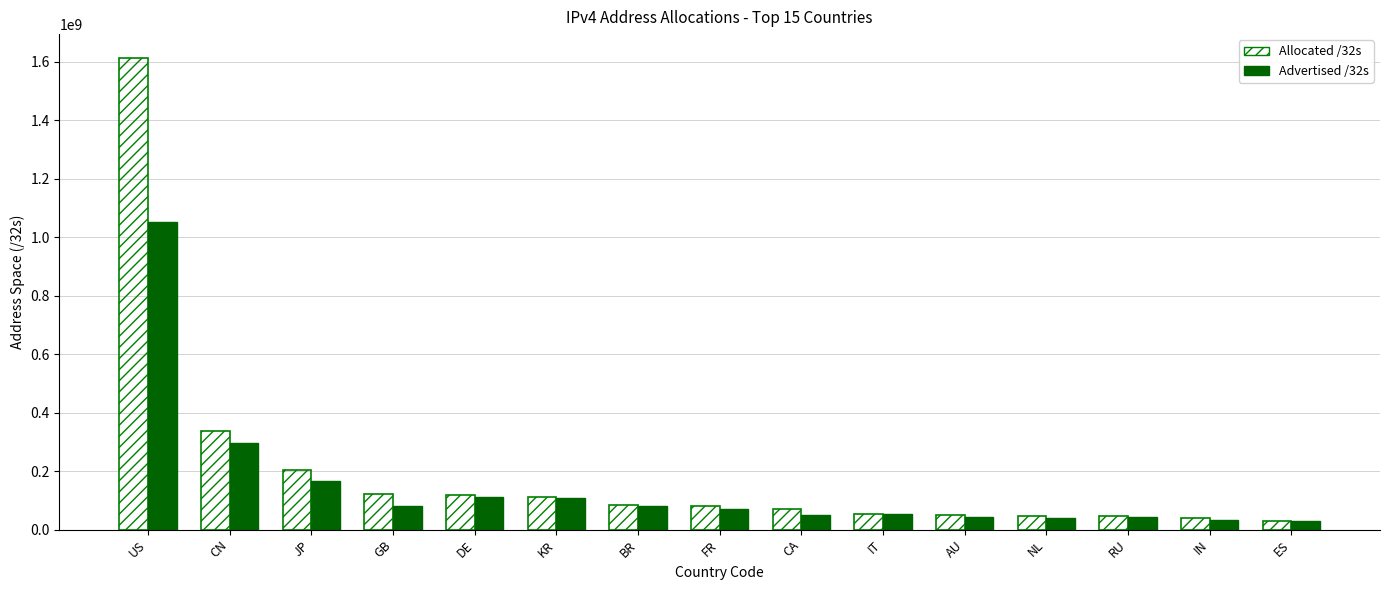

Which series has the widest spread of values?

Allocated /32s